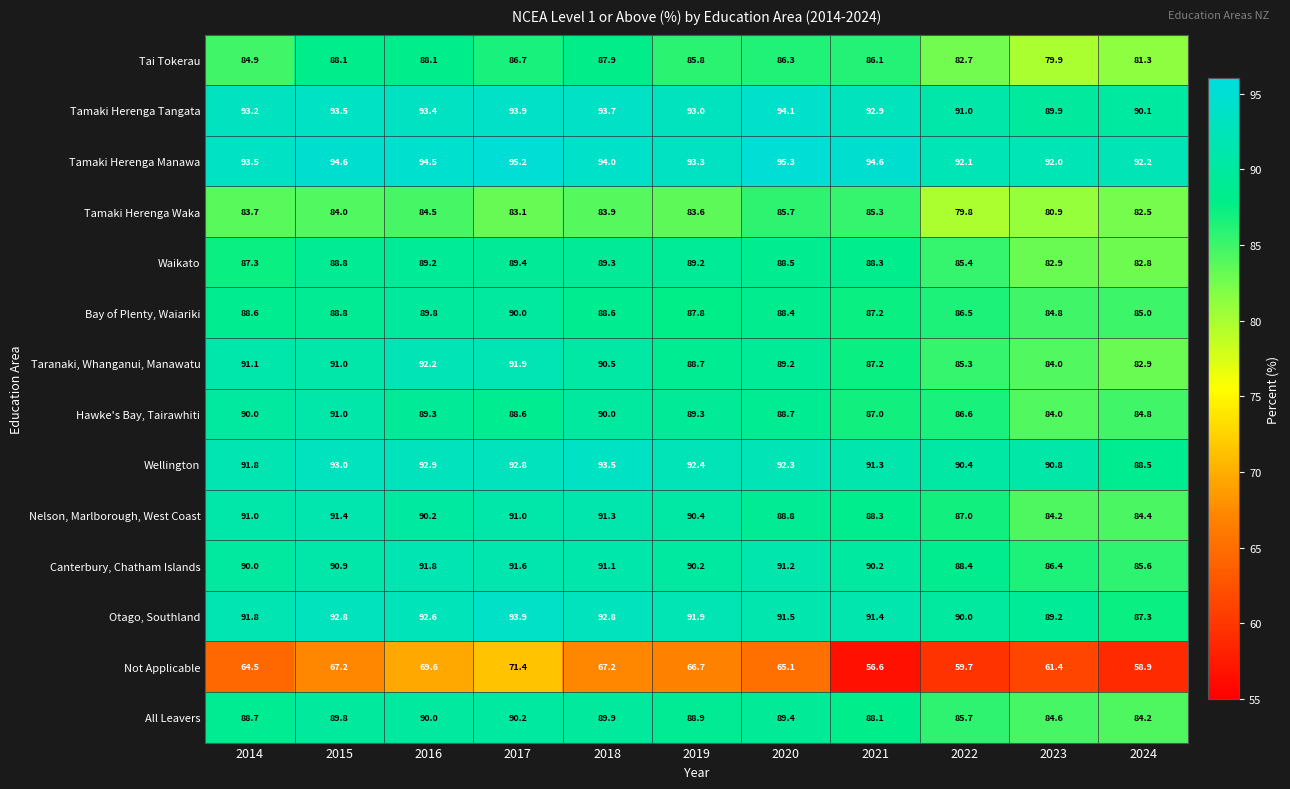

Which series has the largest total across all categories?

Tamaki Herenga Manawa